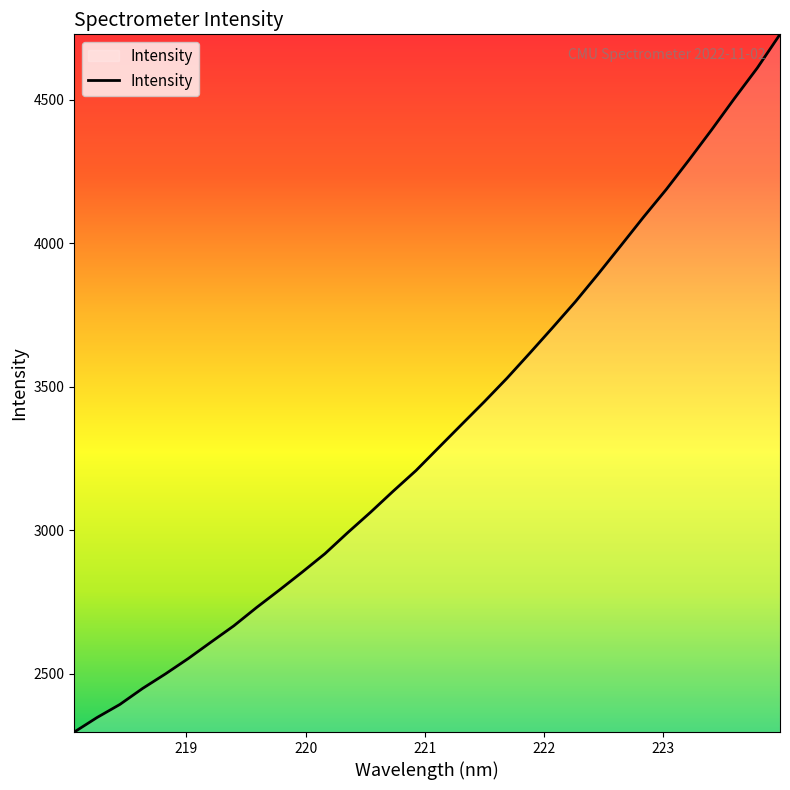

What is the minimum value shown in the chart?

2296.4